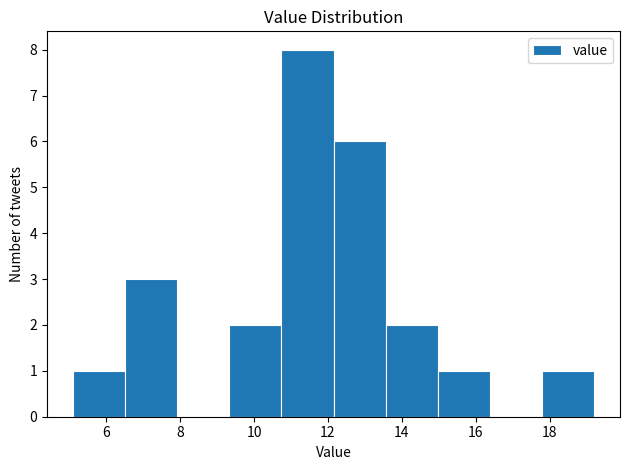

Reading left to right, transcribe this chart: for each bar, give the range it covers on the x-axis and its height. Neither the bar edges nor the heights are printed on the chart, so give them approximately, as read against the axes.

5.2 to 6.6: 1
6.6 to 8.0: 3
8.0 to 9.4: 0
9.4 to 10.8: 2
10.8 to 12.2: 8
12.2 to 13.6: 6
13.6 to 15.0: 2
15.0 to 16.4: 1
16.4 to 17.8: 0
17.8 to 19.2: 1